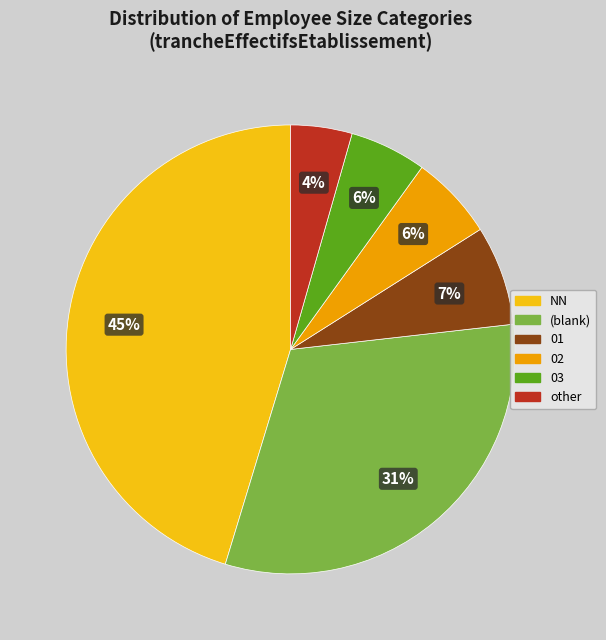

How many segments does this pie chart have?

6